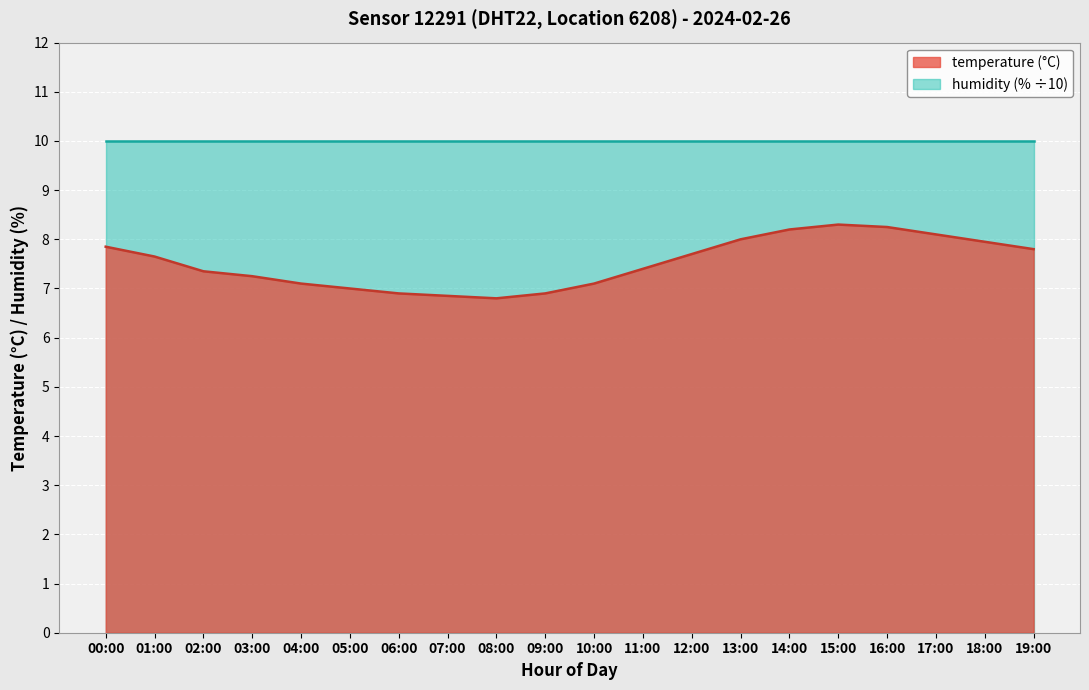

Reading left to right, transcribe all the data shown in this chart.

00:00=7.8	01:00=7.7	02:00=7.3	03:00=7.2	04:00=7.1	05:00=7.0	06:00=6.9	07:00=6.8	08:00=6.8	09:00=6.9	10:00=7.1	11:00=7.4	12:00=7.7	13:00=8.0	14:00=8.2	15:00=8.3	16:00=8.2	17:00=8.1	18:00=8.0	19:00=7.8